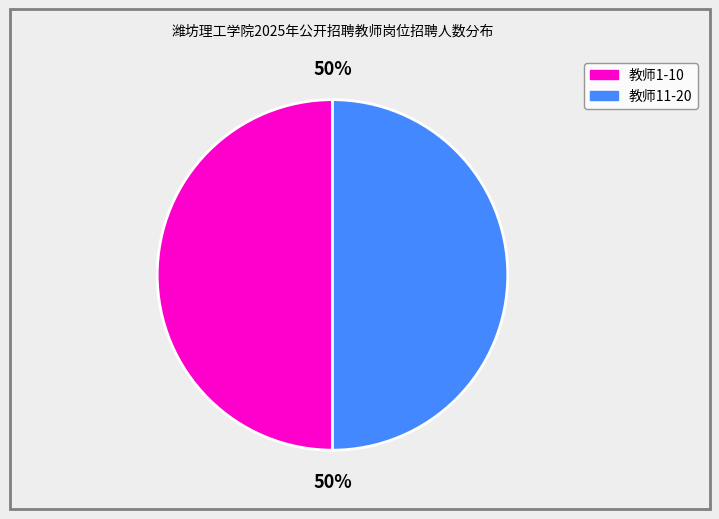

To the nearest percent, what is the average slice percentage?

50%